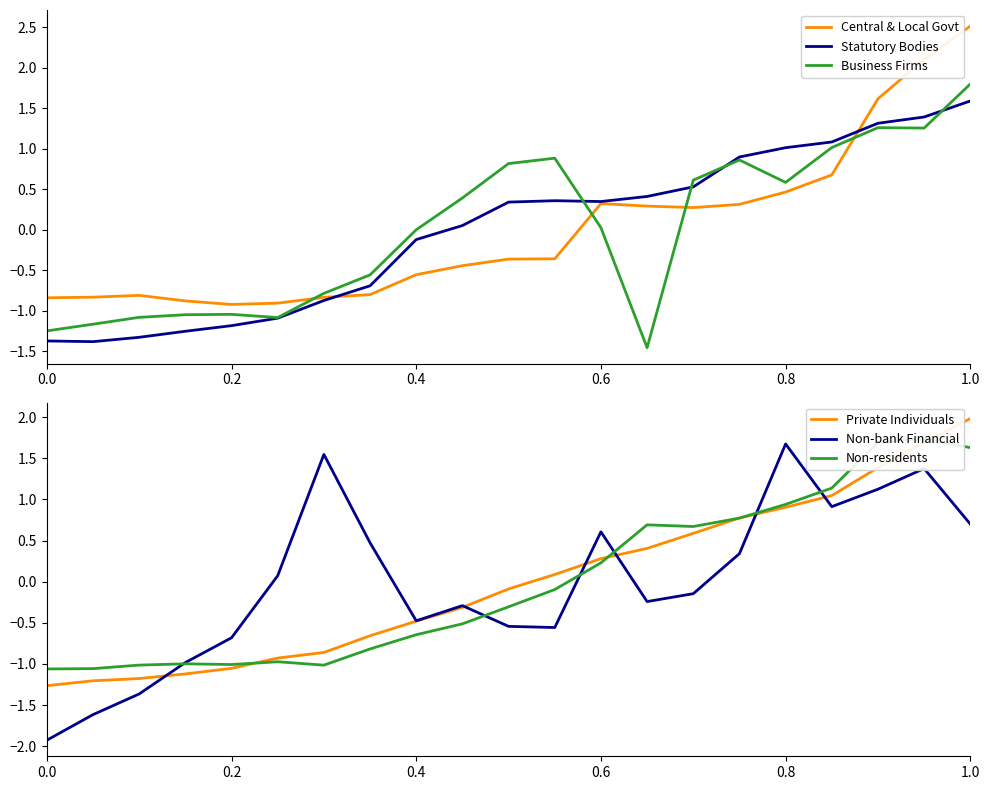

Which series ends up on top after the final intersection of Central & Local Govt and Business Firms?

Central & Local Govt